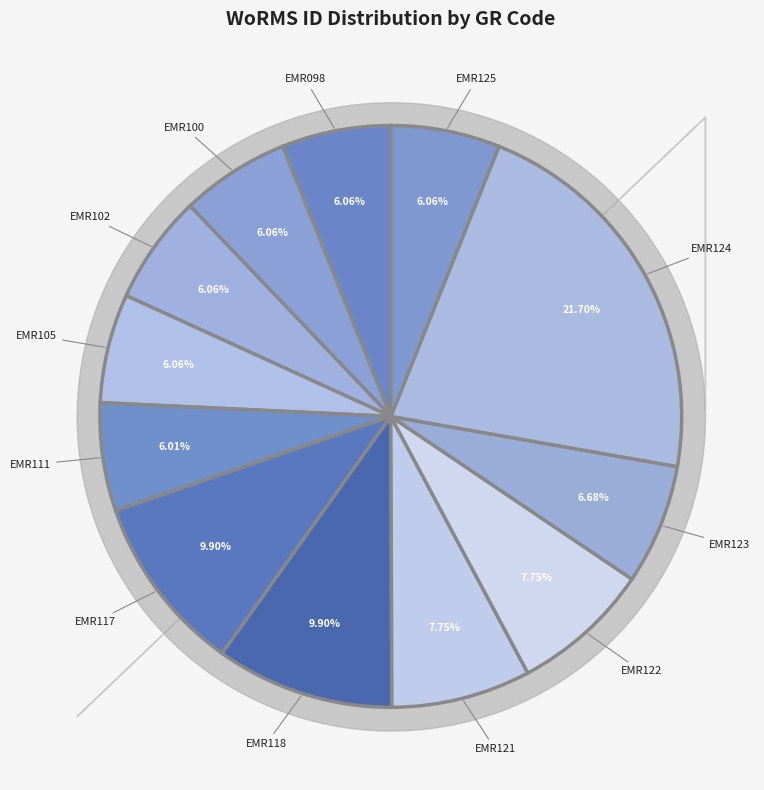

What is the ratio of the value at EMR122 to the value at EMR102?

1.3